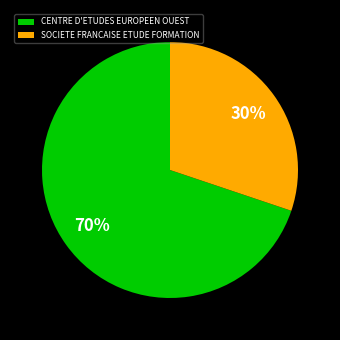

True or false: SOCIETE FRANCAISE ETUDE FORMATION accounts for 19% of the total.

False